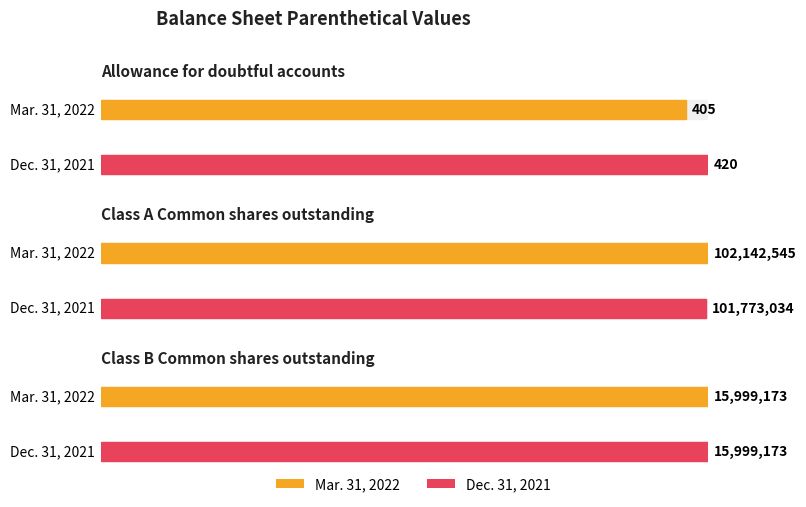

What is the label of the 3rd bar from the right?

Allowance for doubtful accounts